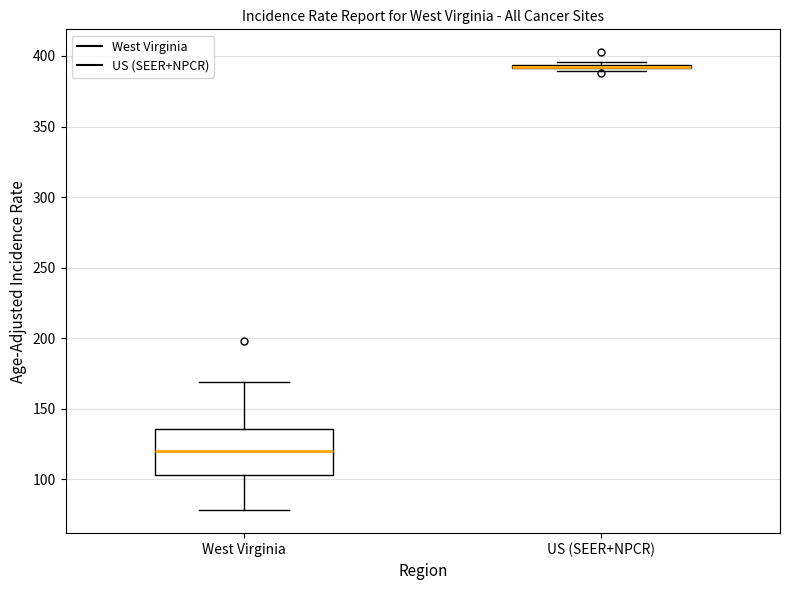

Reading left to right, read every box against the y-axis: the position of its median line, the range the box covers, and the ends of its whiskers. The values are not printed on the chart, so give them approximately, as read against the axis.

West Virginia: median 120, box 105 to 135, whiskers 80 to 170
US (SEER+NPCR): box collapsed to a line at 395, whiskers 390 to 395